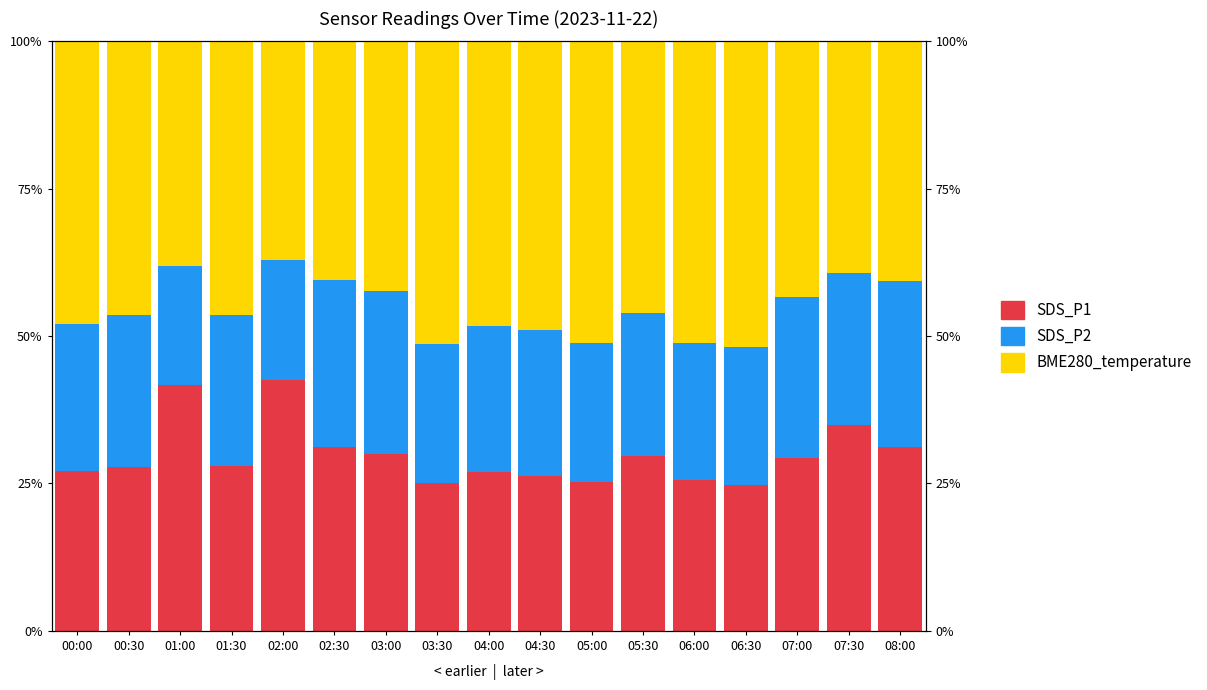

Reading left to right, transcribe all the data shown in this chart.

SDS_P1: 27.1	27.8	41.7	27.9	42.6	31.3	29.9	25.2	26.9	26.2	25.2	29.7	25.6	24.8	29.3	35.0	31.2
SDS_P2: 24.9	25.8	20.3	25.8	20.4	28.3	27.7	23.6	24.7	24.8	23.7	24.1	23.3	23.4	27.4	25.8	28.1
BME280_temperature: 47.9	46.4	38.1	46.4	37.0	40.4	42.4	51.3	48.4	49.0	51.1	46.1	51.2	51.8	43.3	39.3	40.7